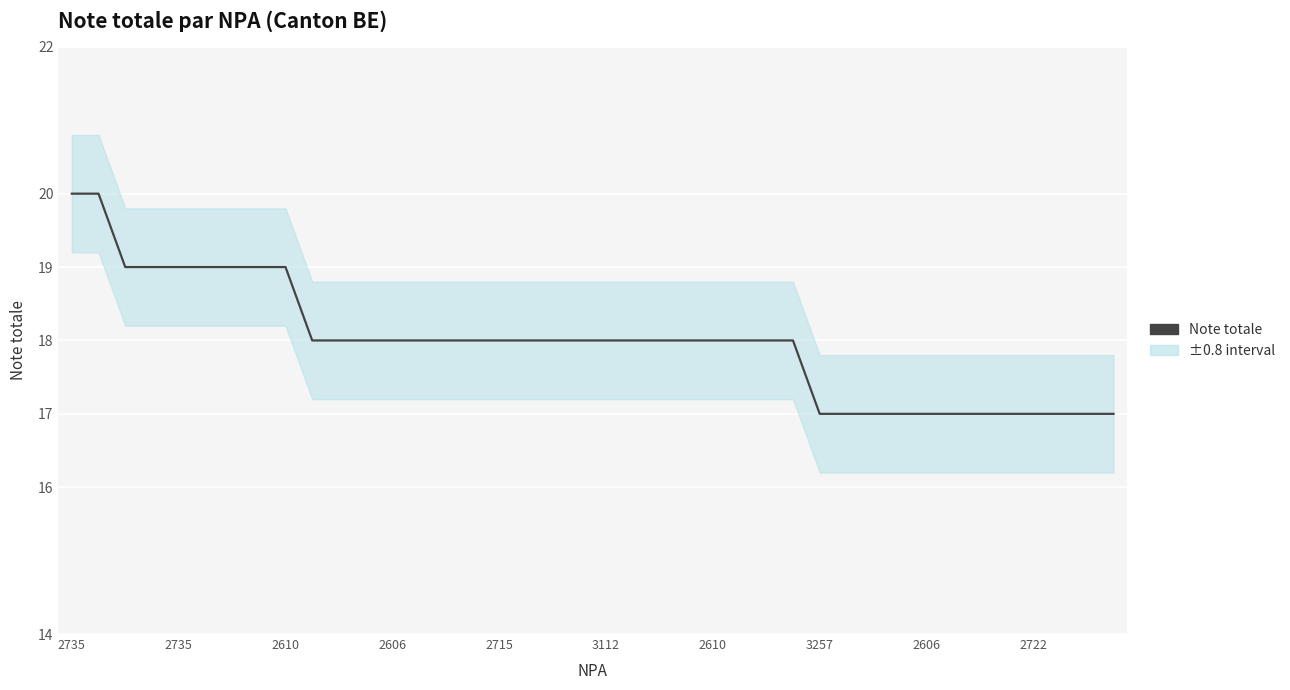

The value at 2606 is 17. True or false?

True